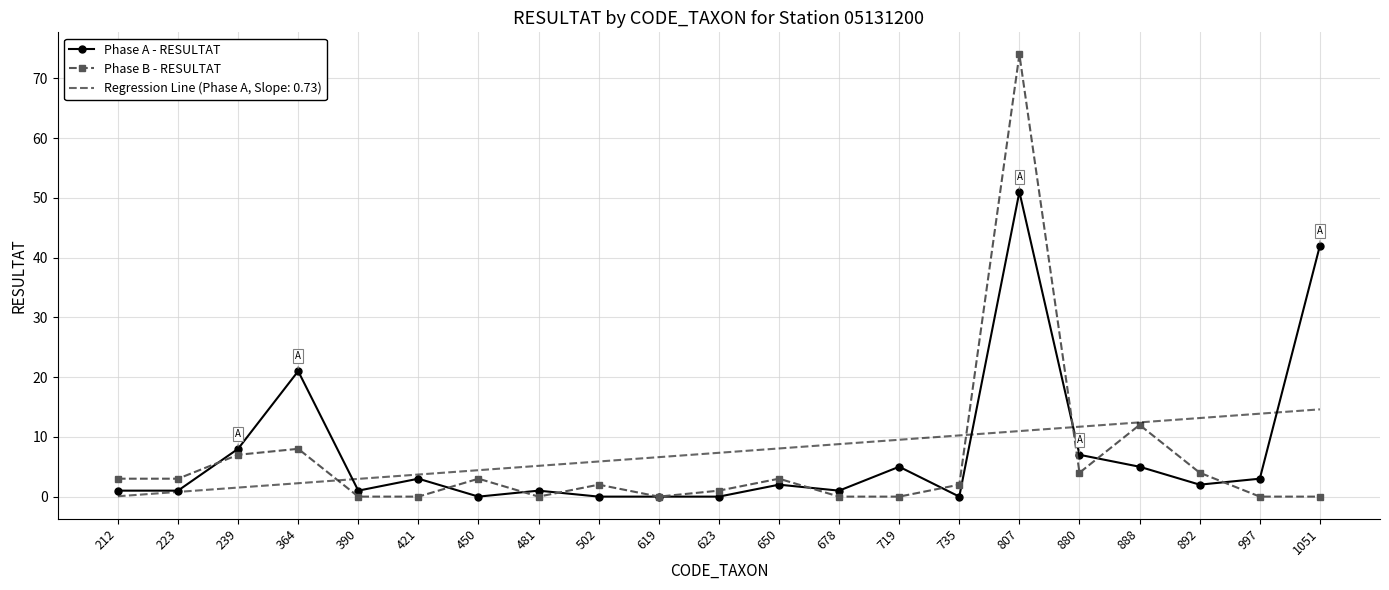

What is the sum of all Phase B - RESULTAT values?

126.0